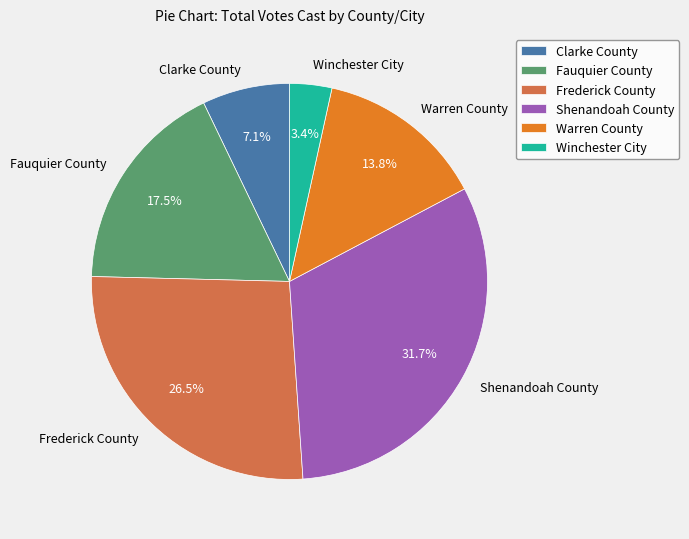

Is there any slice that represents more than half of the pie?

No